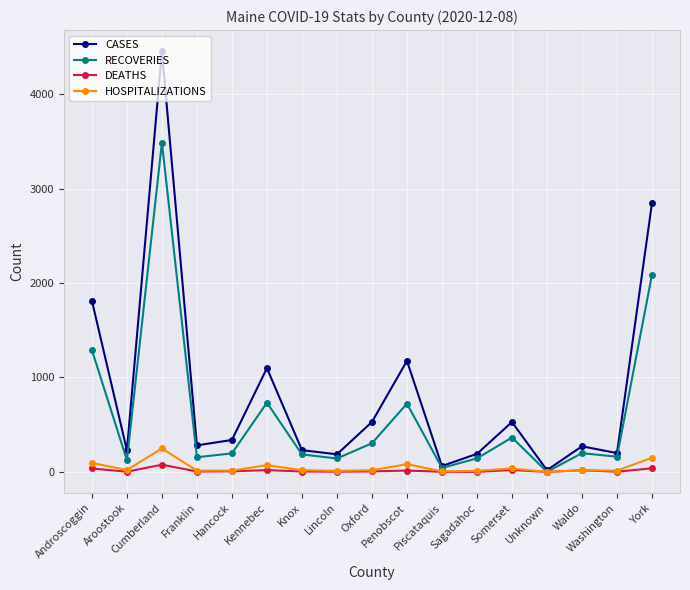

How many lines are shown in the chart?

4